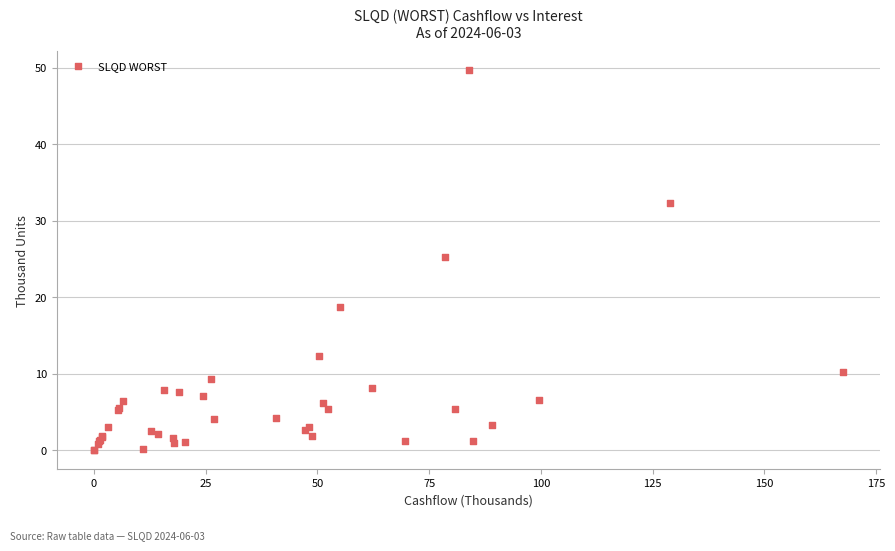

What Y value in the scatter plot is closest to 24?

25.2